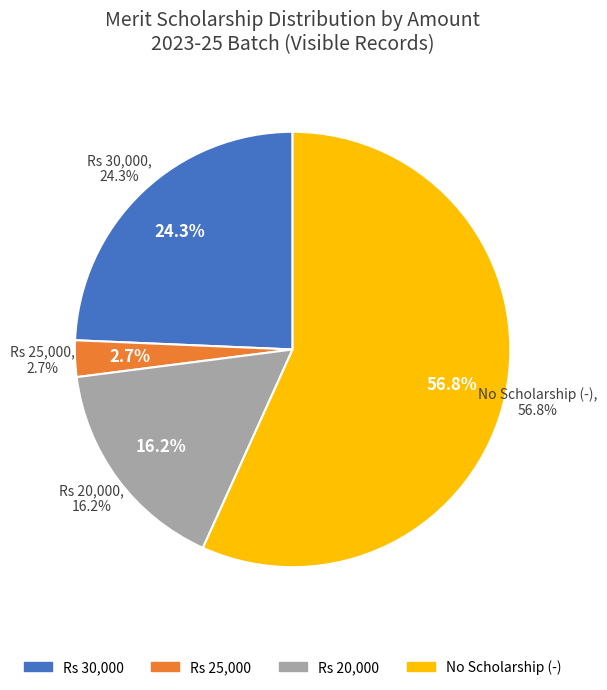

Rank the categories by value from lowest to highest.

25000, 20000, 30000, -